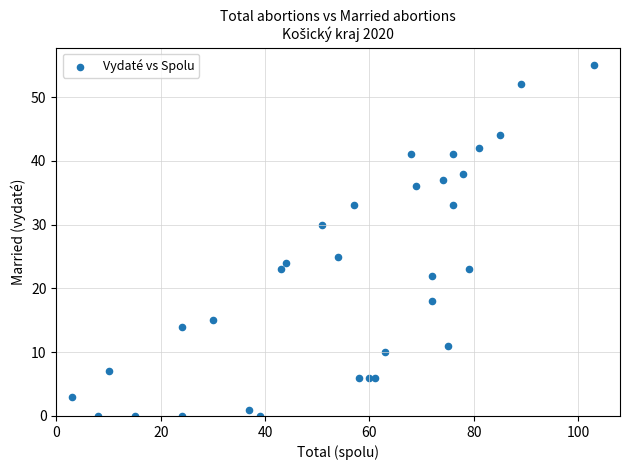

What Y value in the scatter plot is closest to 27?

25